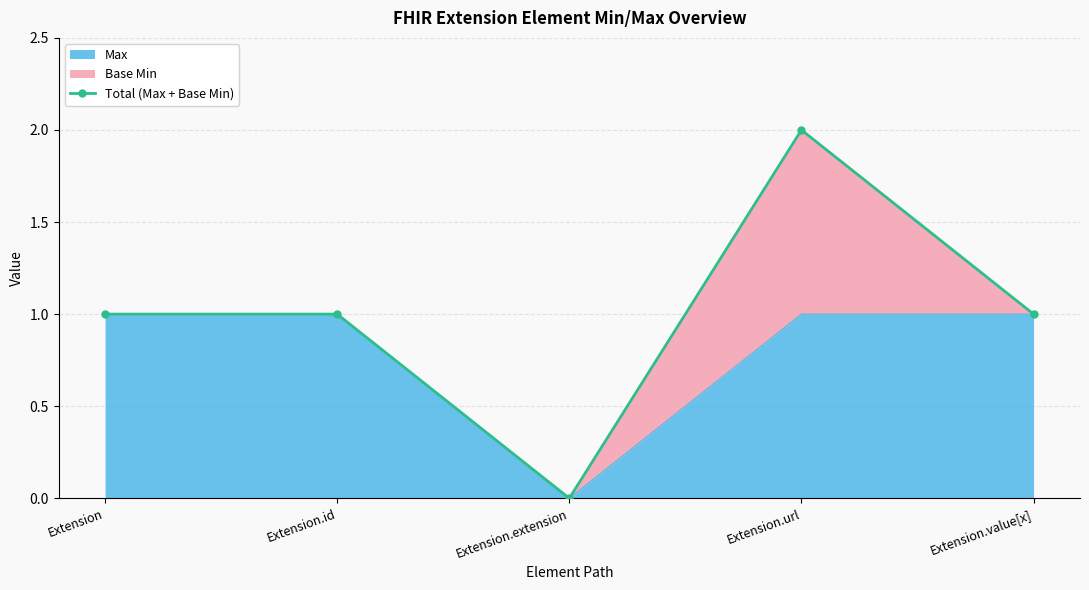

What position from the right is Extension.id?

4